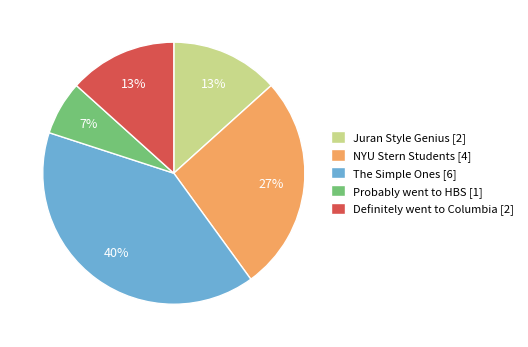

Does NYU Stern Students represent more than half of the total?

No